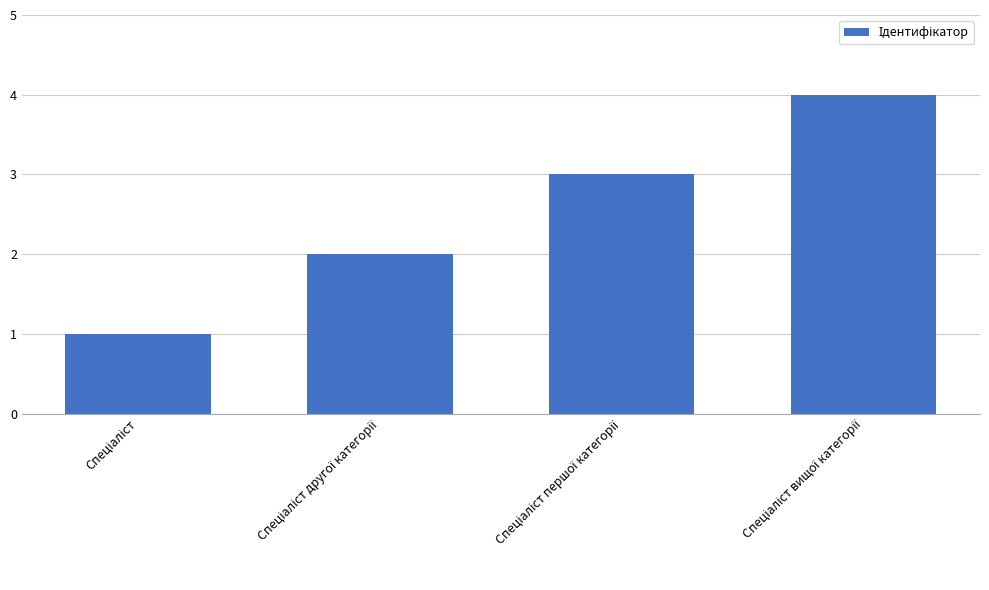

What is the difference between the maximum and minimum values?

3